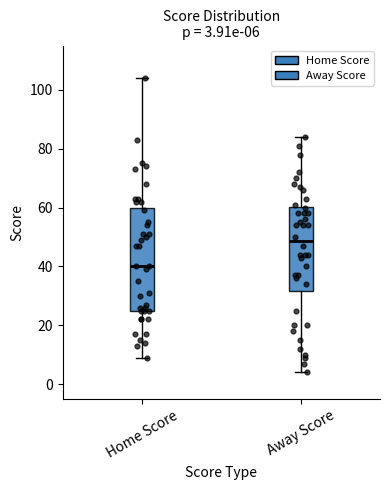

Which box has the highest median line?

Away Score